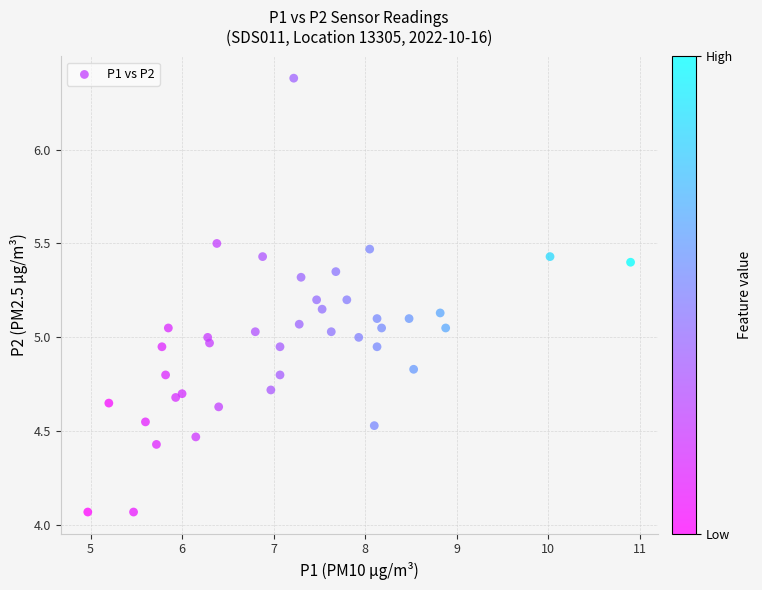

What is the range of Y values (max minus min)?

2.3